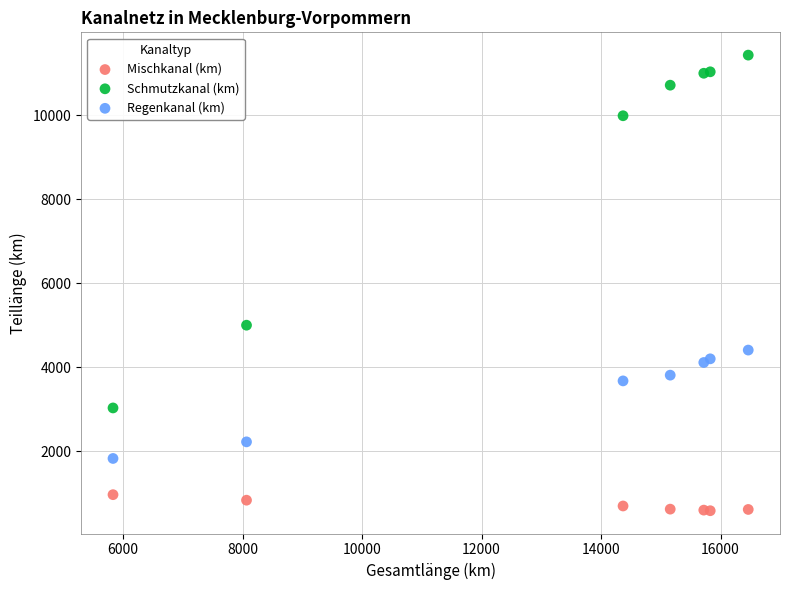

Which series contains the lowest Y value?

Mischkanal (km)